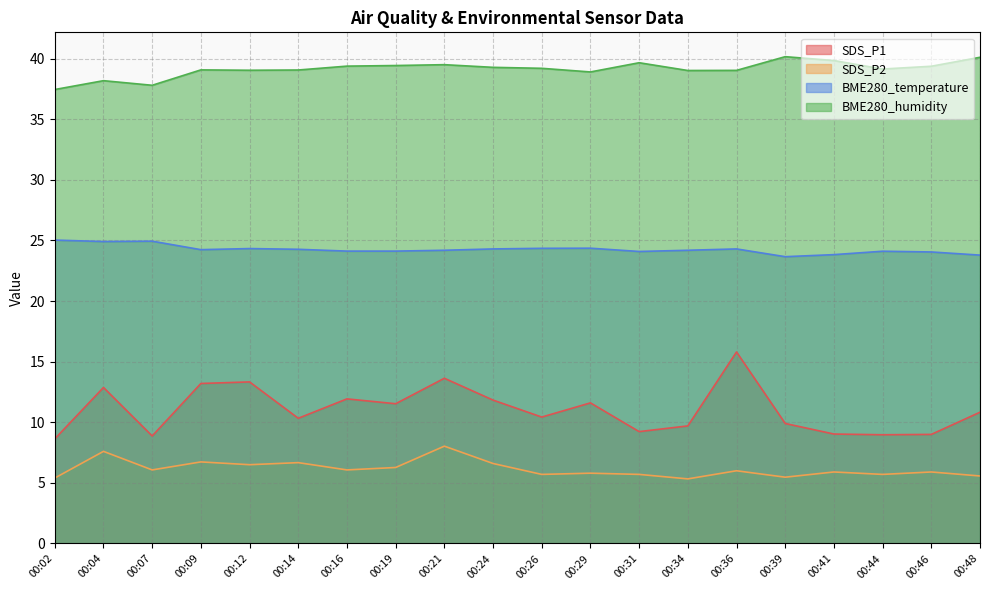

List the series in order of their peak value, lowest first.

SDS_P2, SDS_P1, BME280_temperature, BME280_humidity